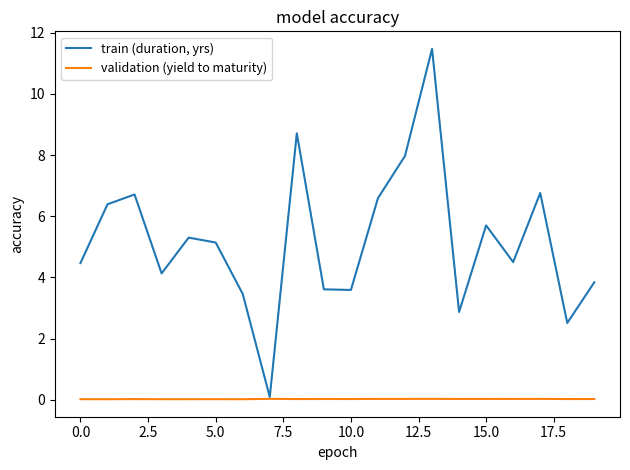

What is the maximum value shown in the chart?

11.5